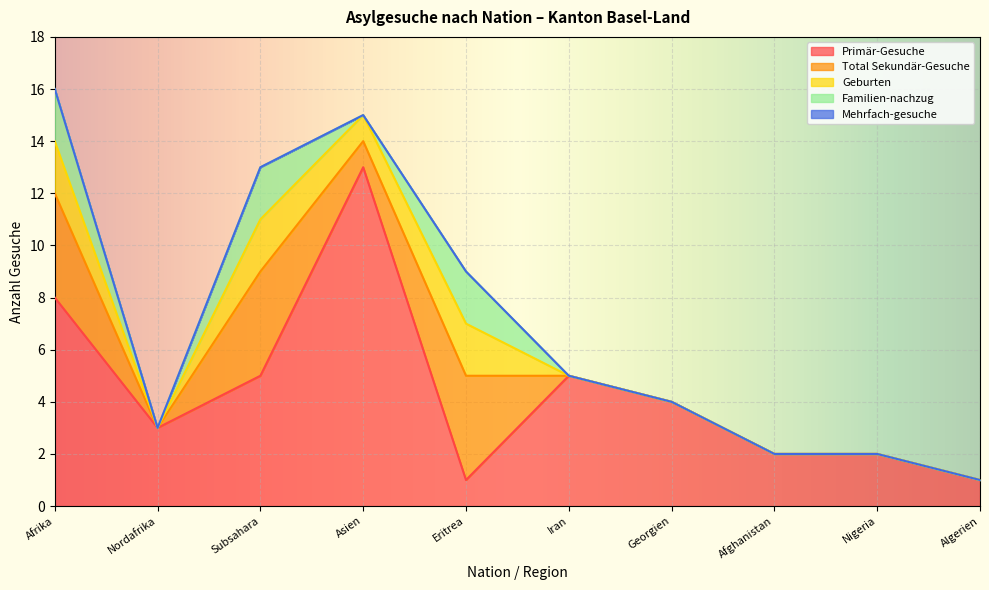

What is the approximate value of Primär-Gesuche at Subsahara, to the nearest 5?

5